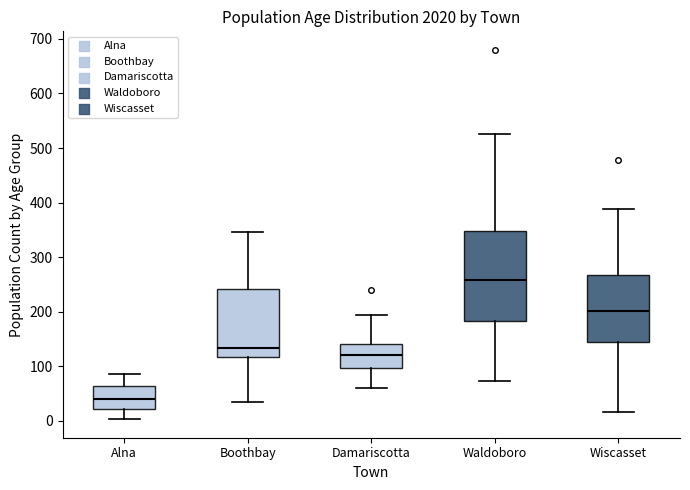

Comparing the boxes themselves (not the whiskers), which one is the tallest?

Waldoboro